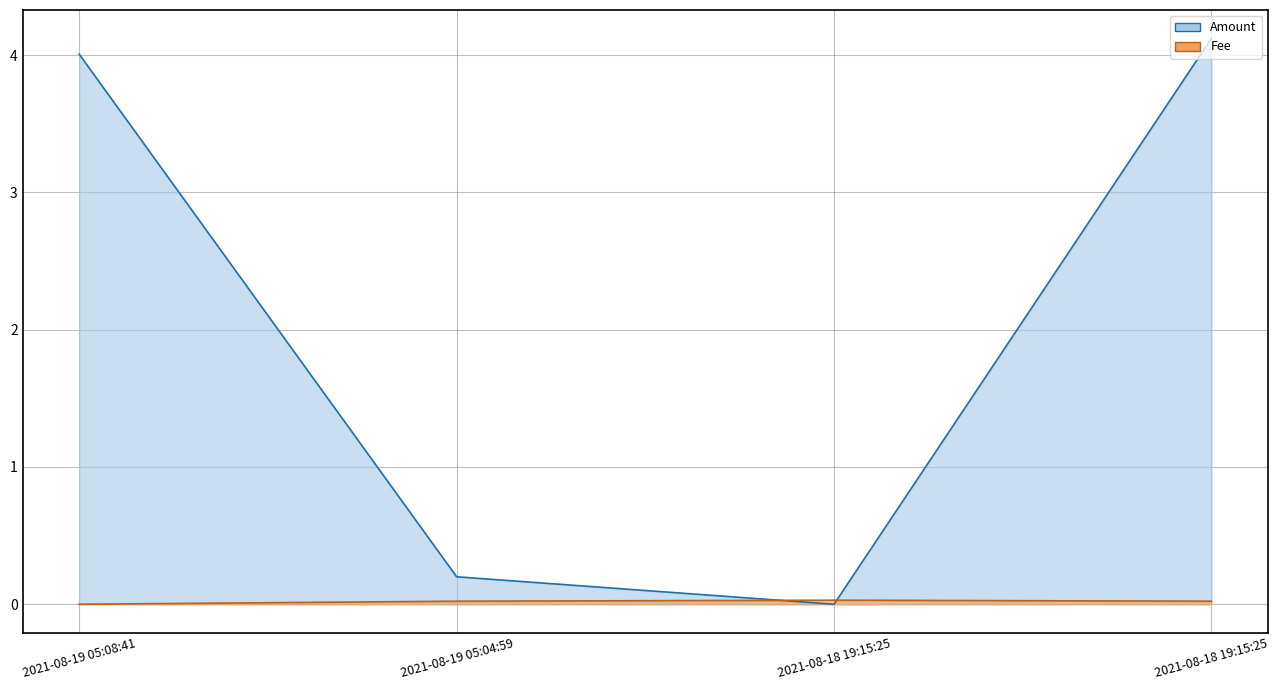

In Amount, how many points are lower than both neighbors (excluding endpoints)?

1